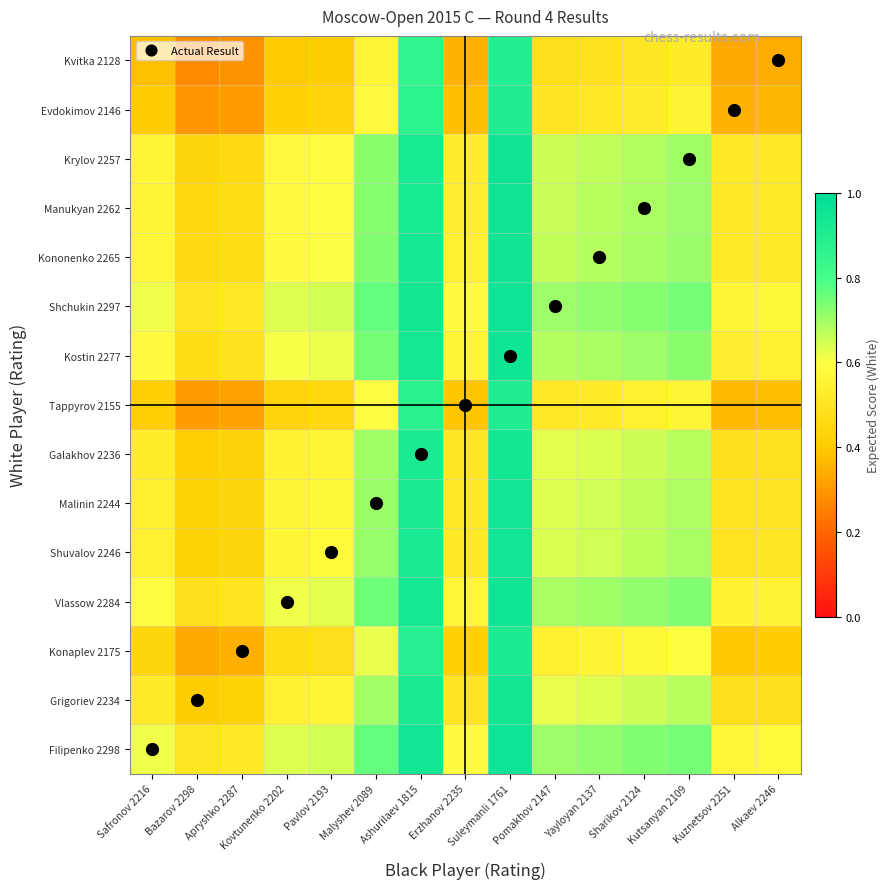

Which series has the widest spread of values?

Kvitka 2128